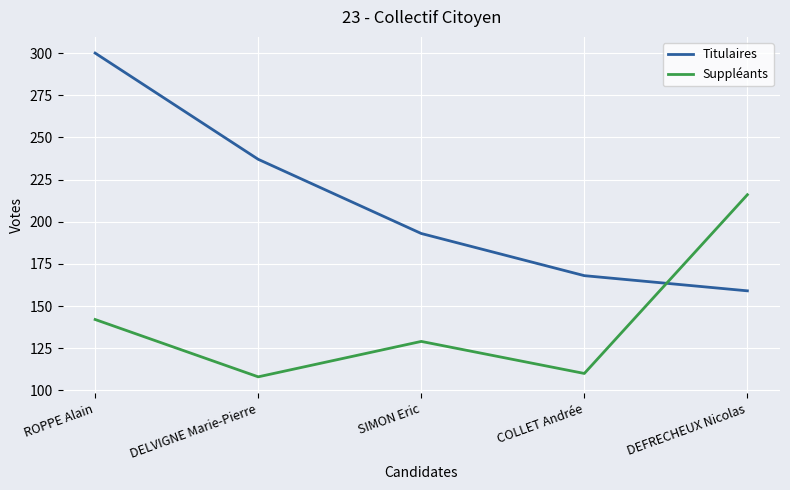

What is the maximum value for Titulaires?

300